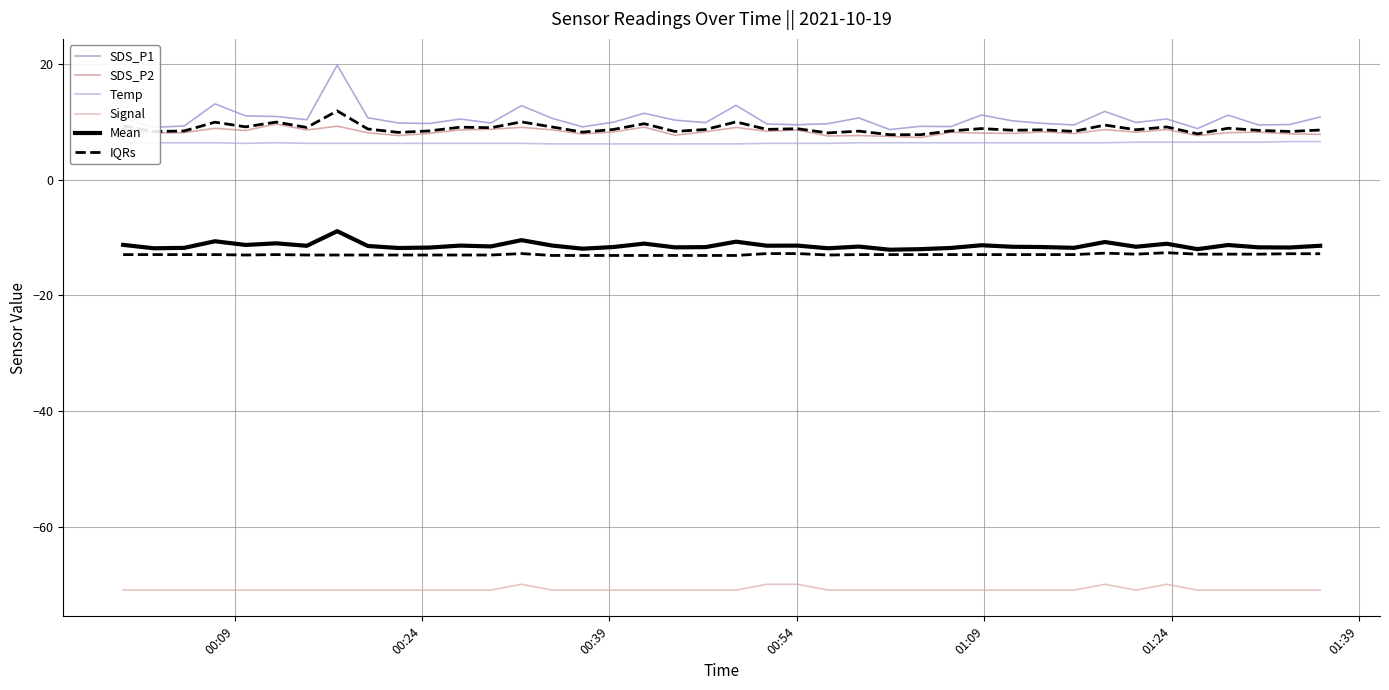

In Temp, how many points are higher than both neighbors (excluding endpoints)?

1